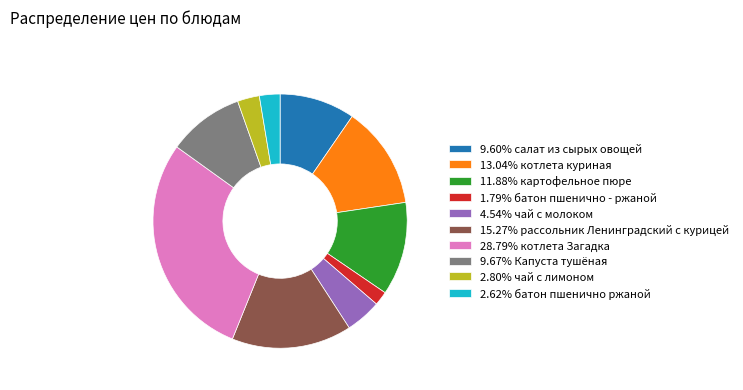

Does 15.27% рассольник Ленинградский с курицей account for over 50% of the chart?

No